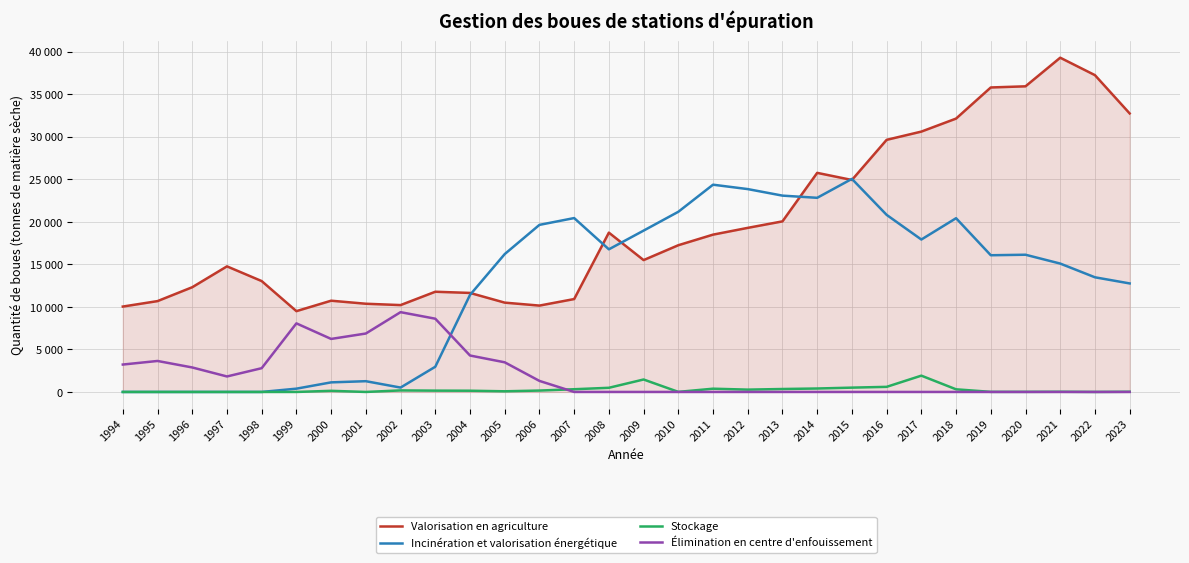

Which series ends up on top after the final intersection of Valorisation en agriculture and Incinération et valorisation énergétique?

Valorisation en agriculture